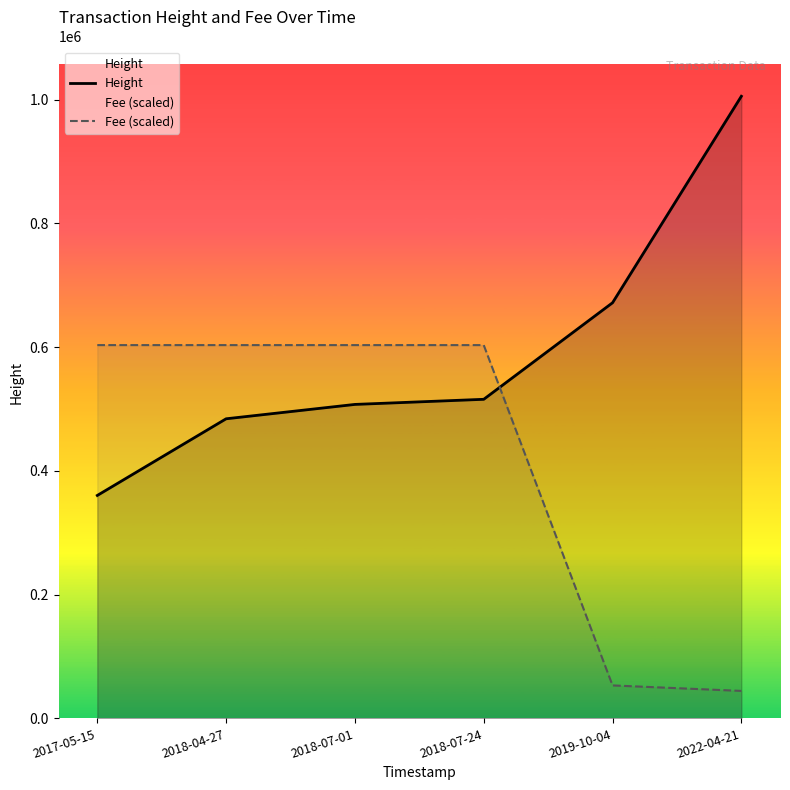

Rank the series by their average value, from highest to lowest.

Height, Fee (scaled)